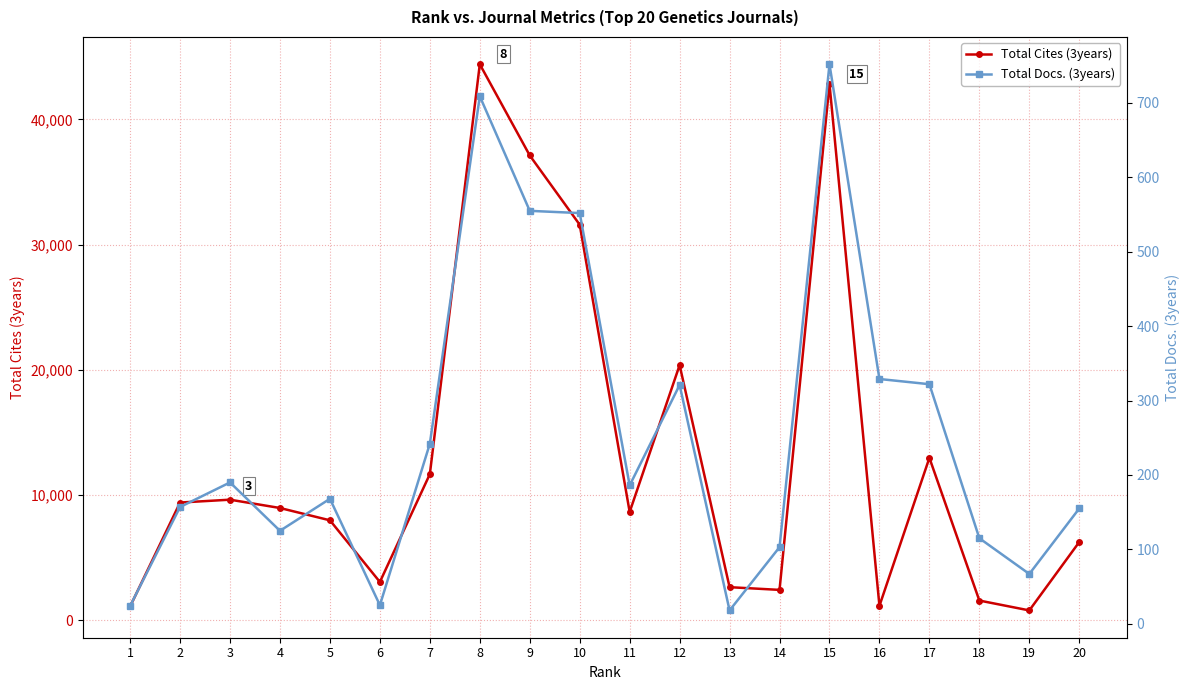

What is the difference between the maximum and minimum values in the Total Cites (3years) series?

43627